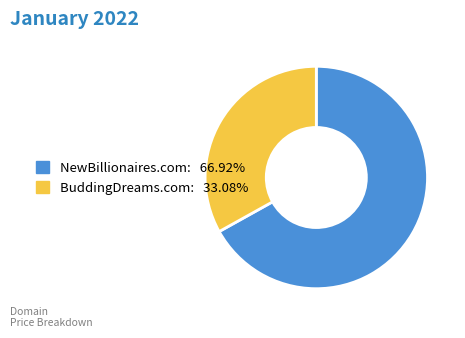

Is there any slice that represents more than half of the pie?

Yes